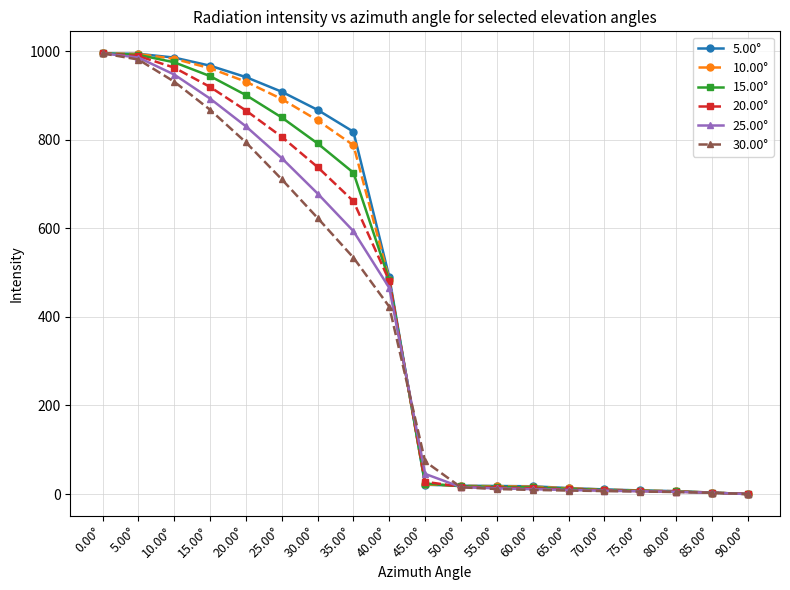

Which series changed the most between 10.00° and 40.00°?

30.00°